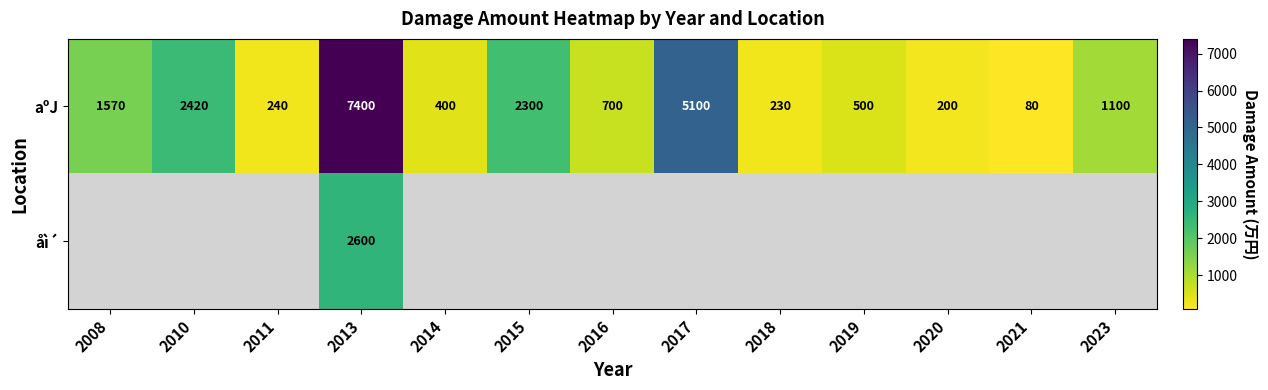

Which category has the highest value in the aºJ series?

2013